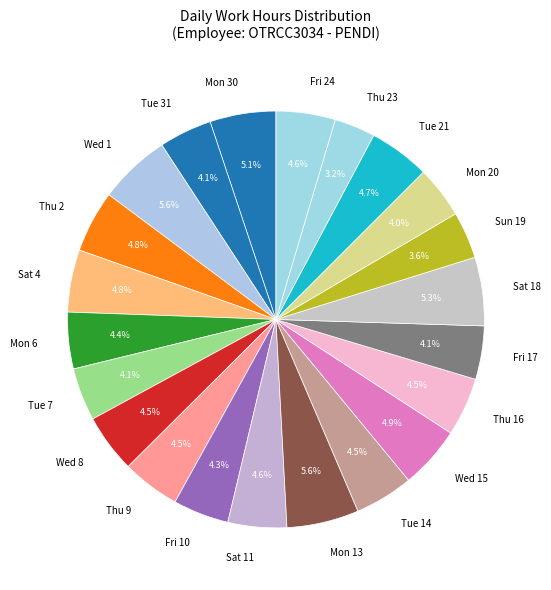

Combined, do Tue 14 and Sat 18 account for over 50%?

No